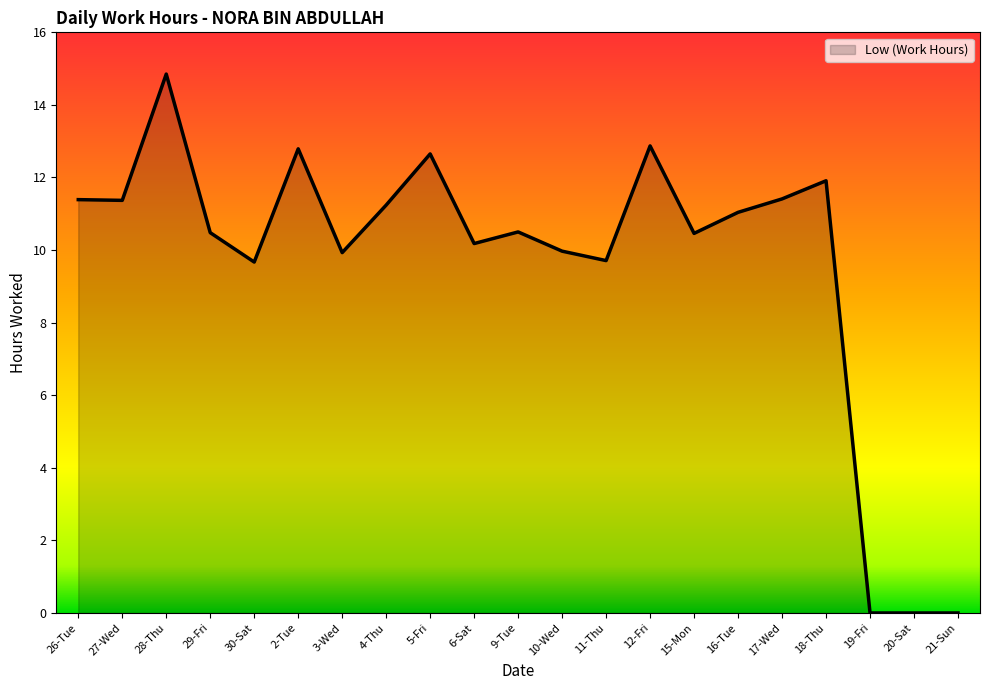

The chart shows a value of 11.4 at 26-Tue. True or false?

True